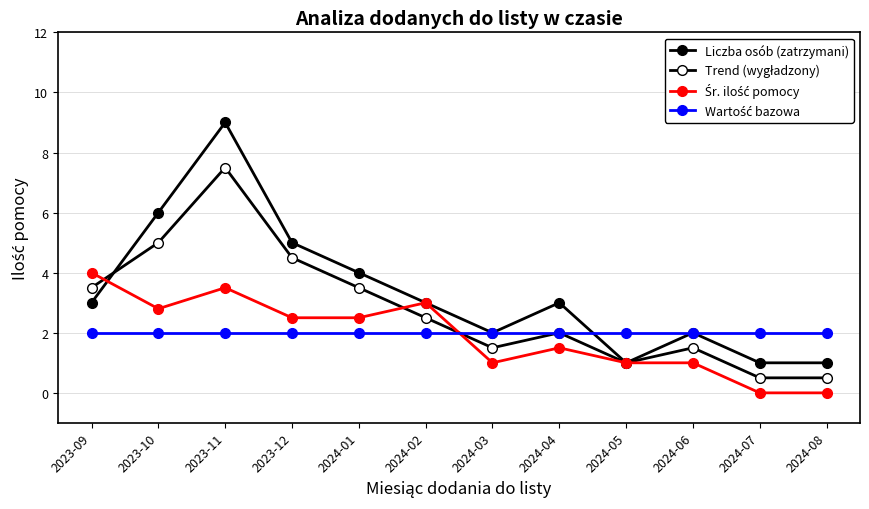

Is this an area chart (filled region under the line)?

No